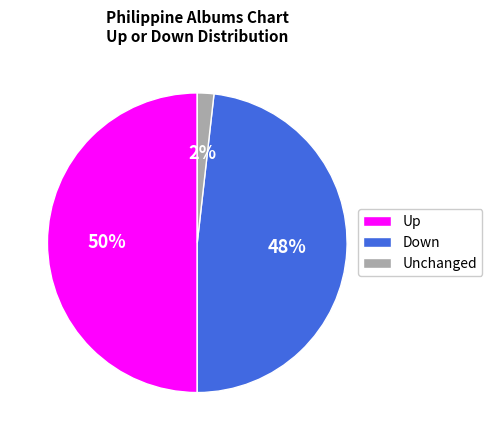

To the nearest percent, what is the difference between the Up and Unchanged slice percentages?

48%